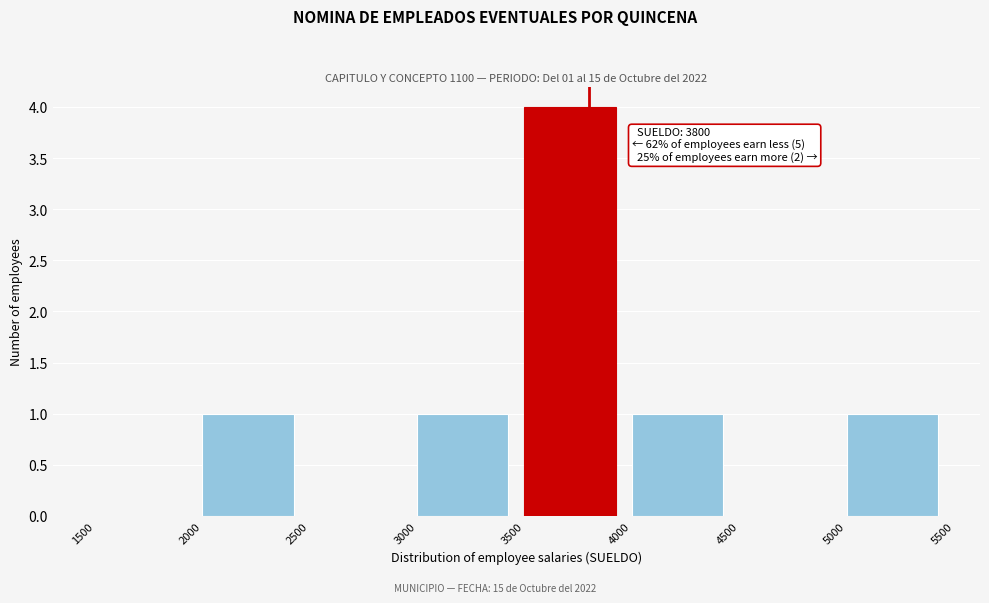

Over which range of the x-axis is the bar tallest?

3500 to 4000